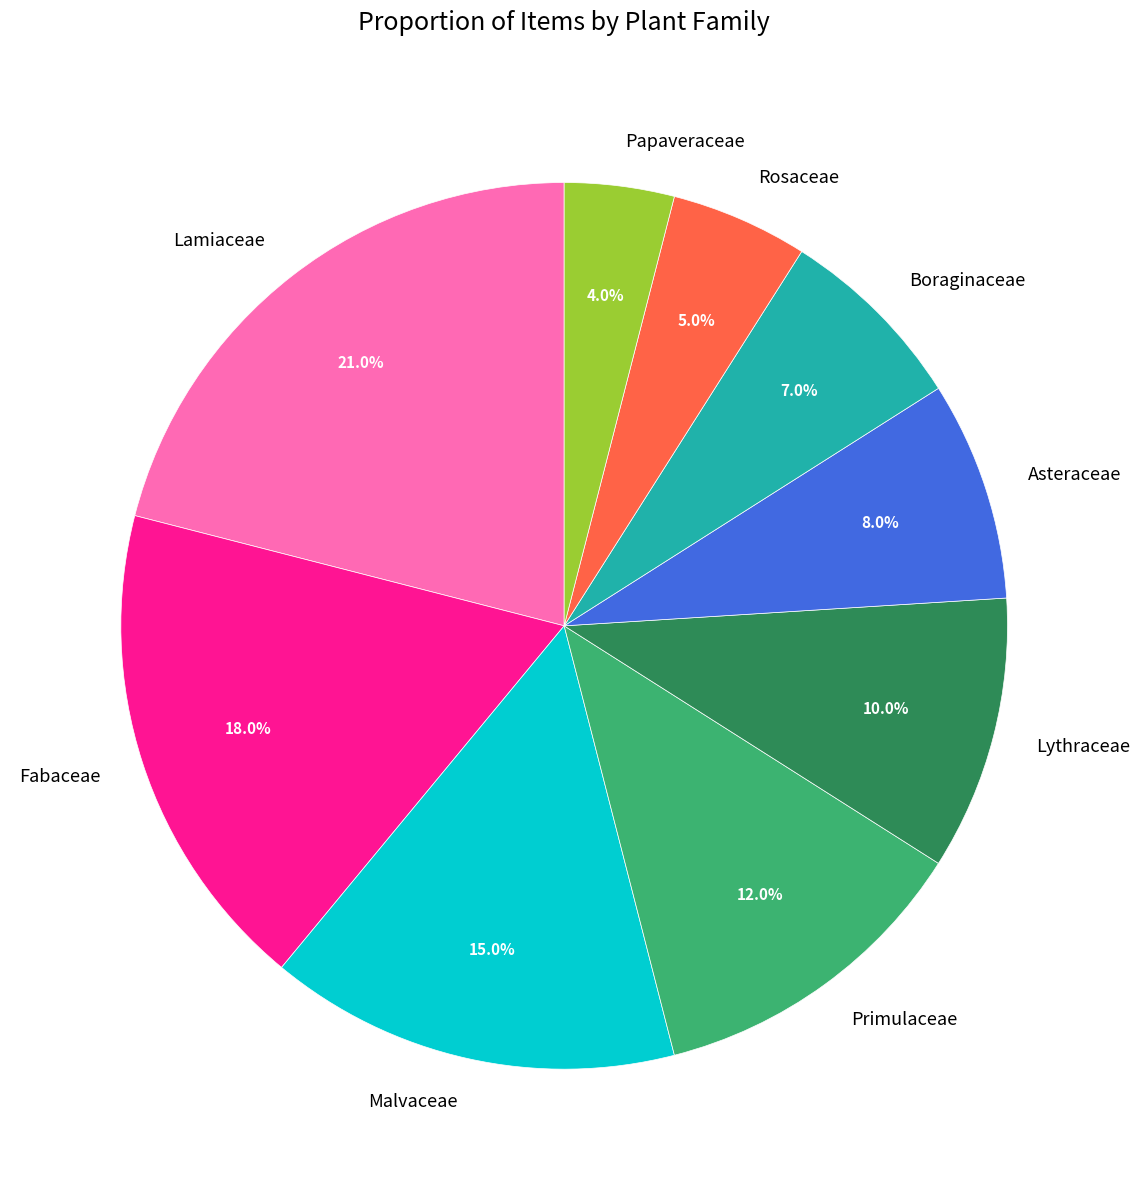

Is there a majority slice in this chart?

No